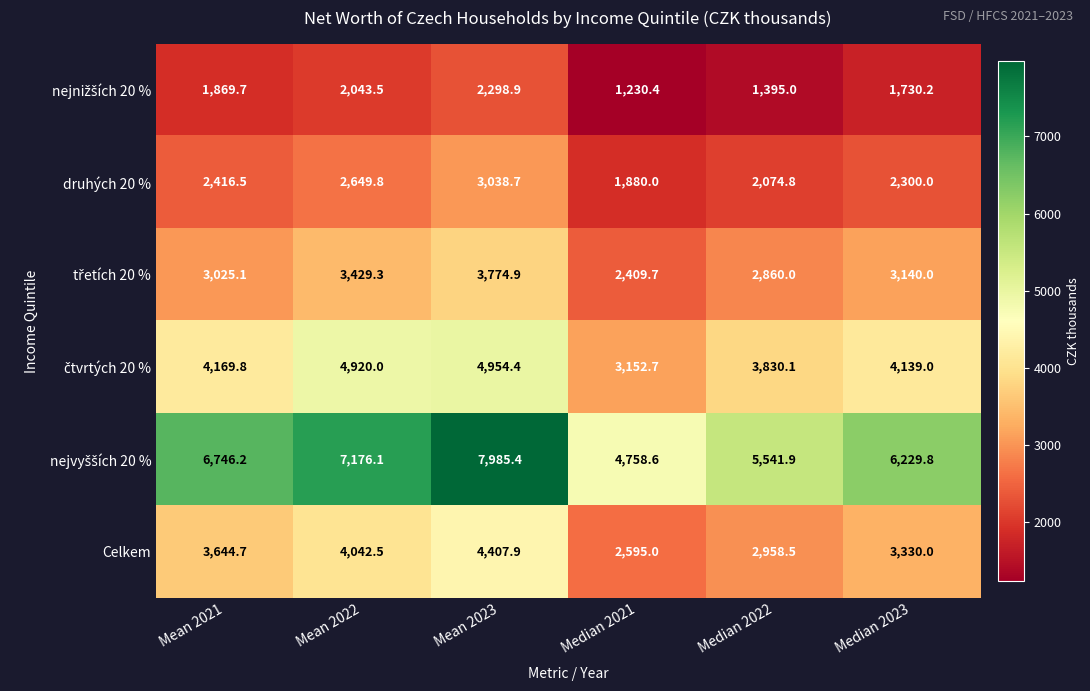

True or false: Celkem has a value of 4956.0 at Median 2022.

False